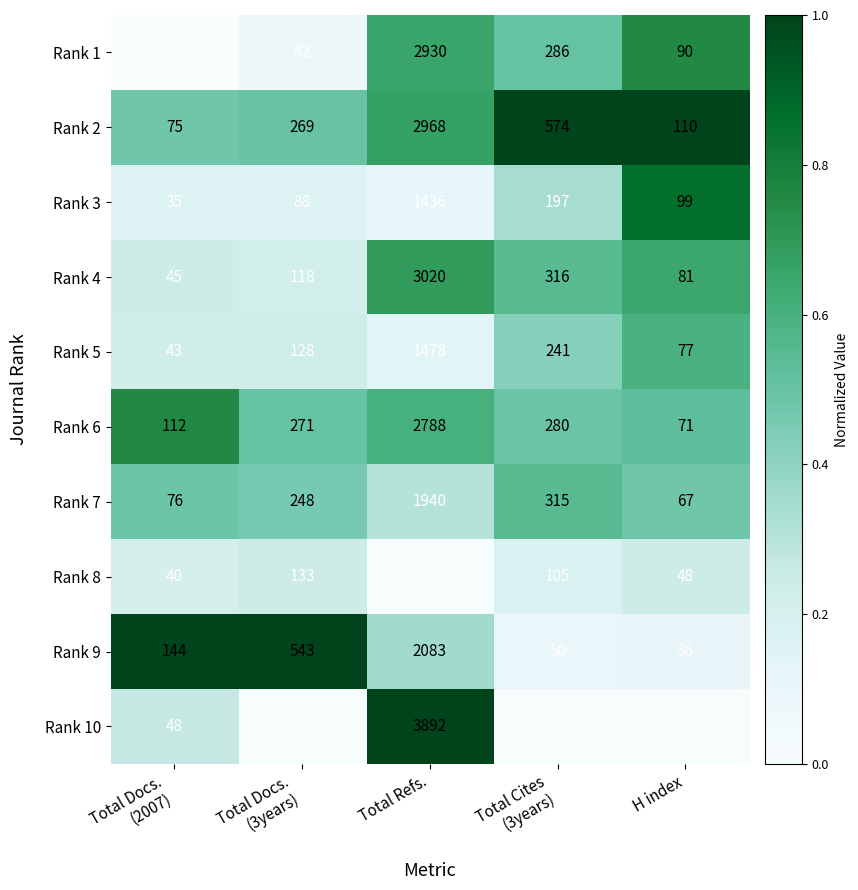

The Rank 9 series shows 36 at H index. True or false?

True